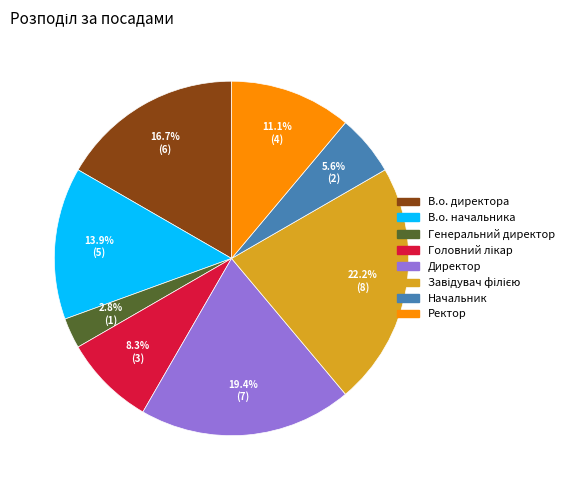

Which has a higher value, Генеральний директор or Ректор?

Ректор